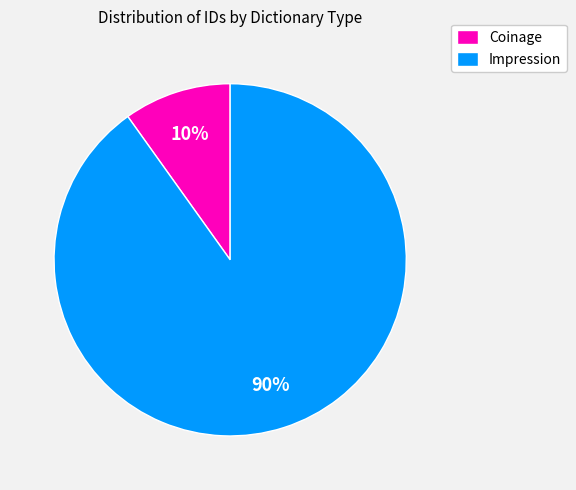

The Impression slice represents 97% of the pie. True or false?

False